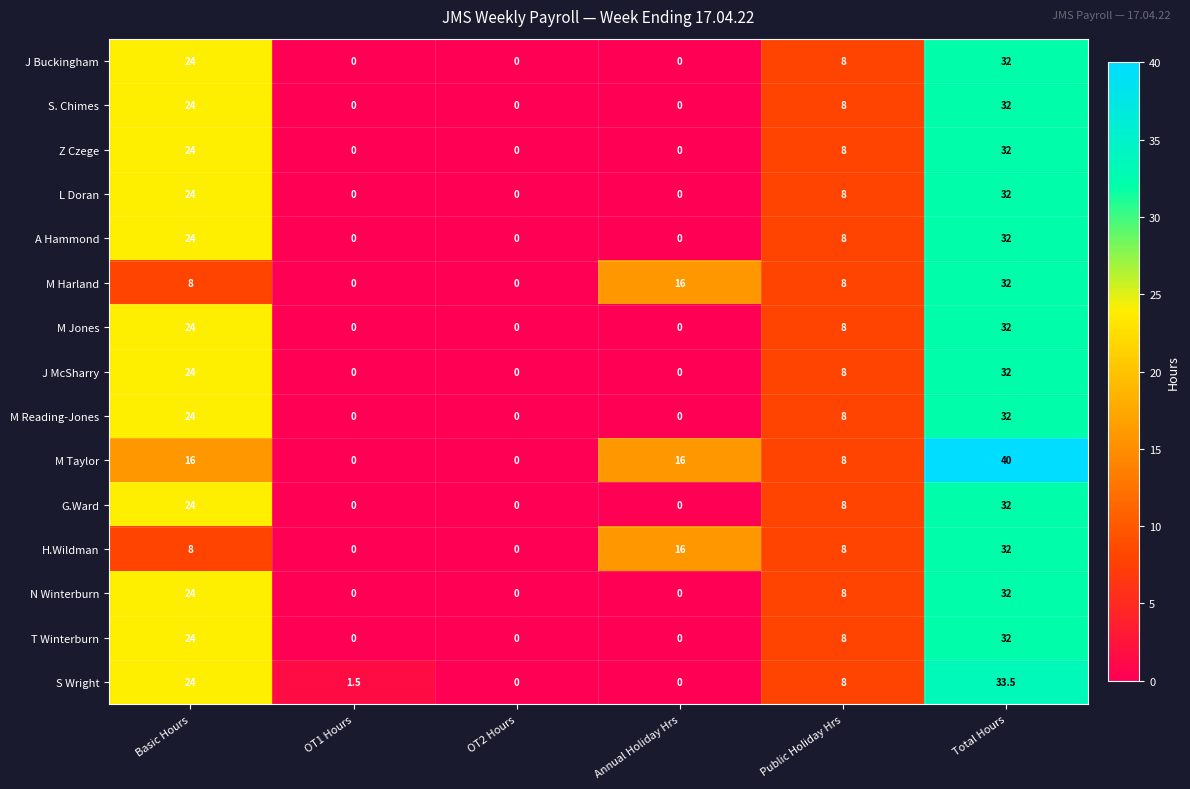

Which series has the largest range (max minus min)?

M Taylor